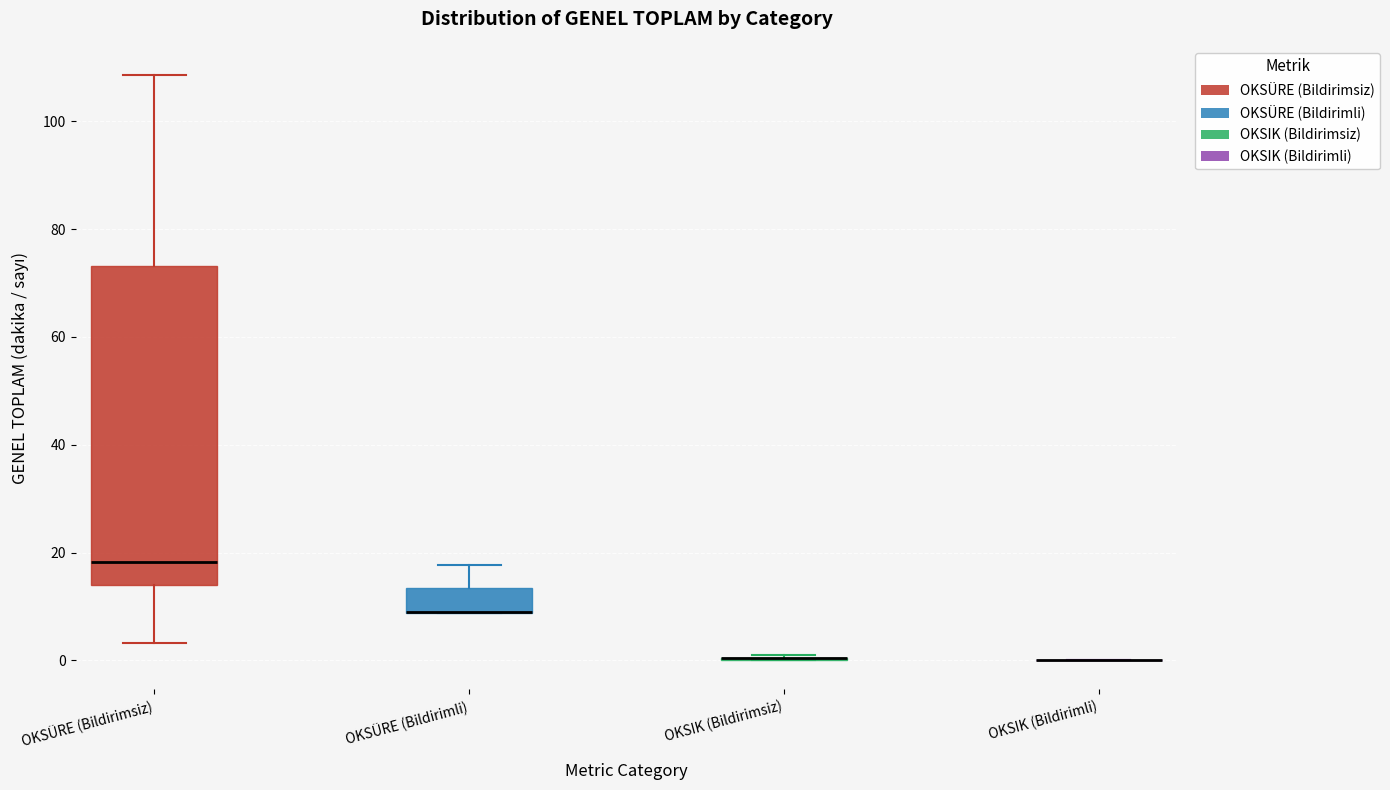

Comparing the boxes themselves (not the whiskers), which one is the tallest?

OKSÜRE (Bildirimsiz)